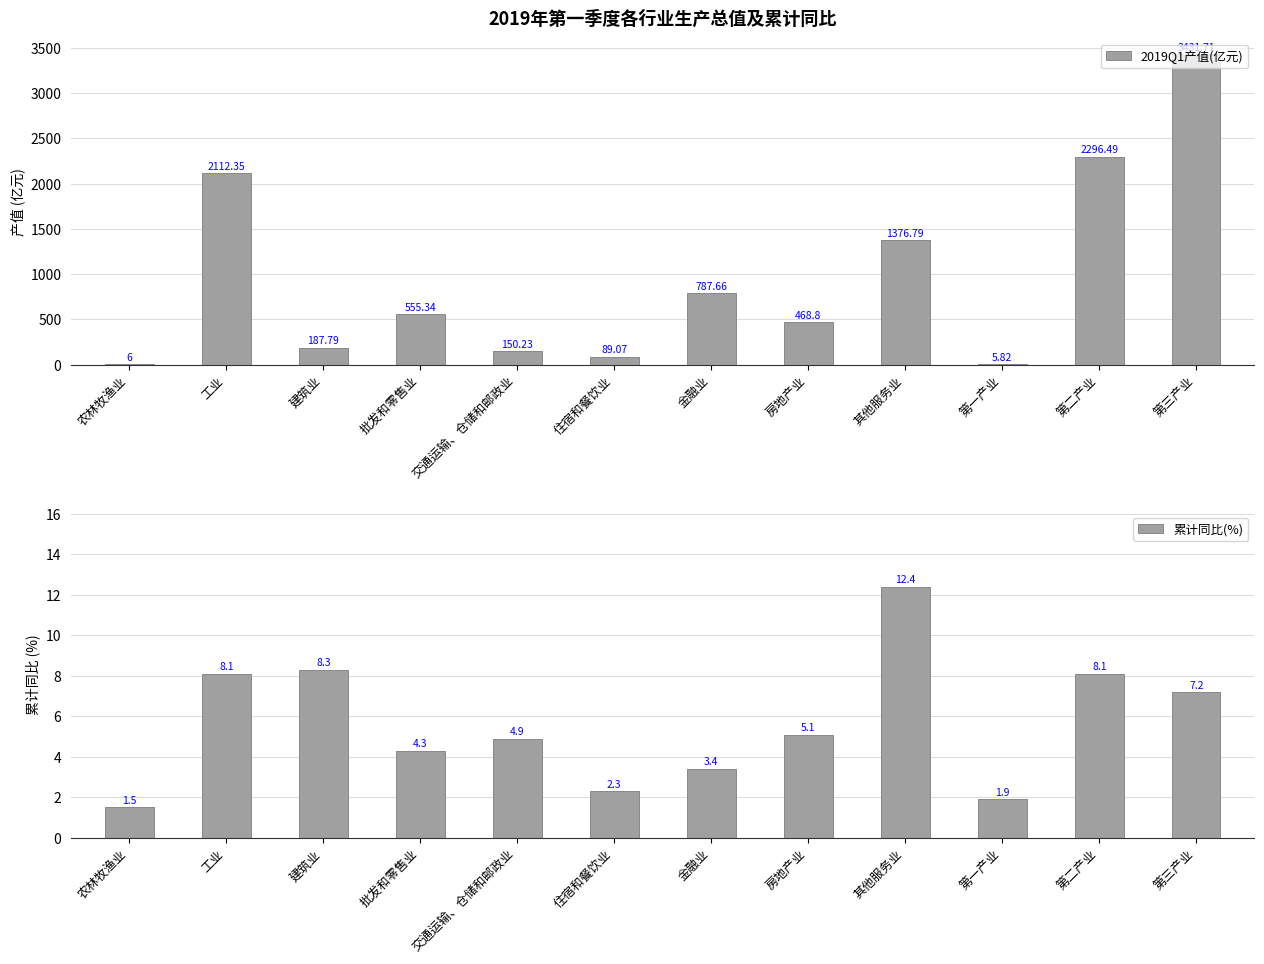

What position from the right is 建筑业?

10